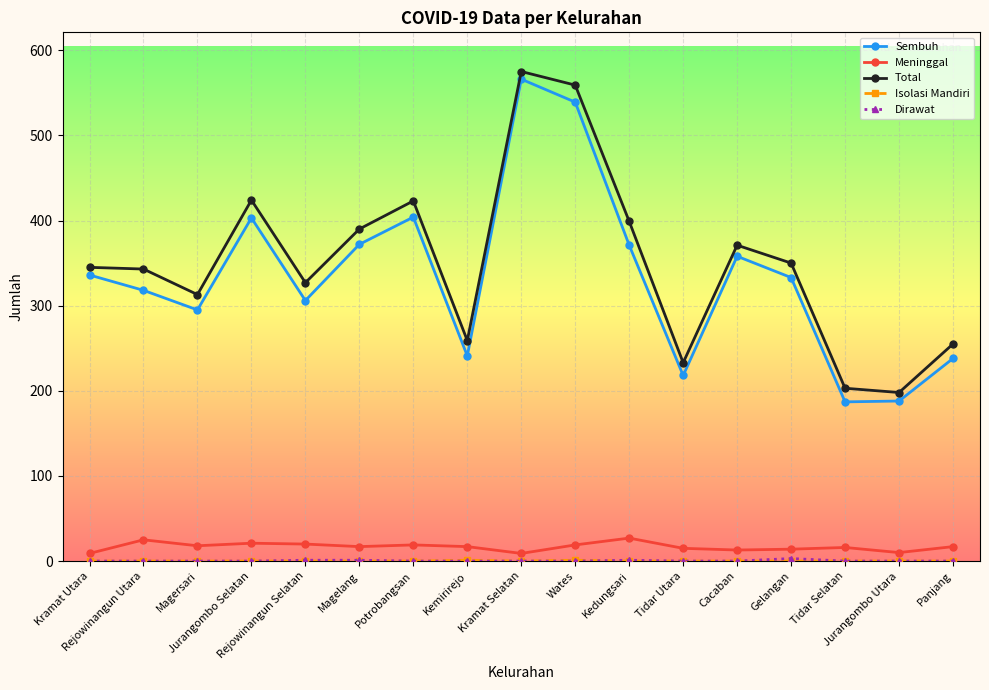

True or false: Sembuh and Meninggal intersect in this chart.

False